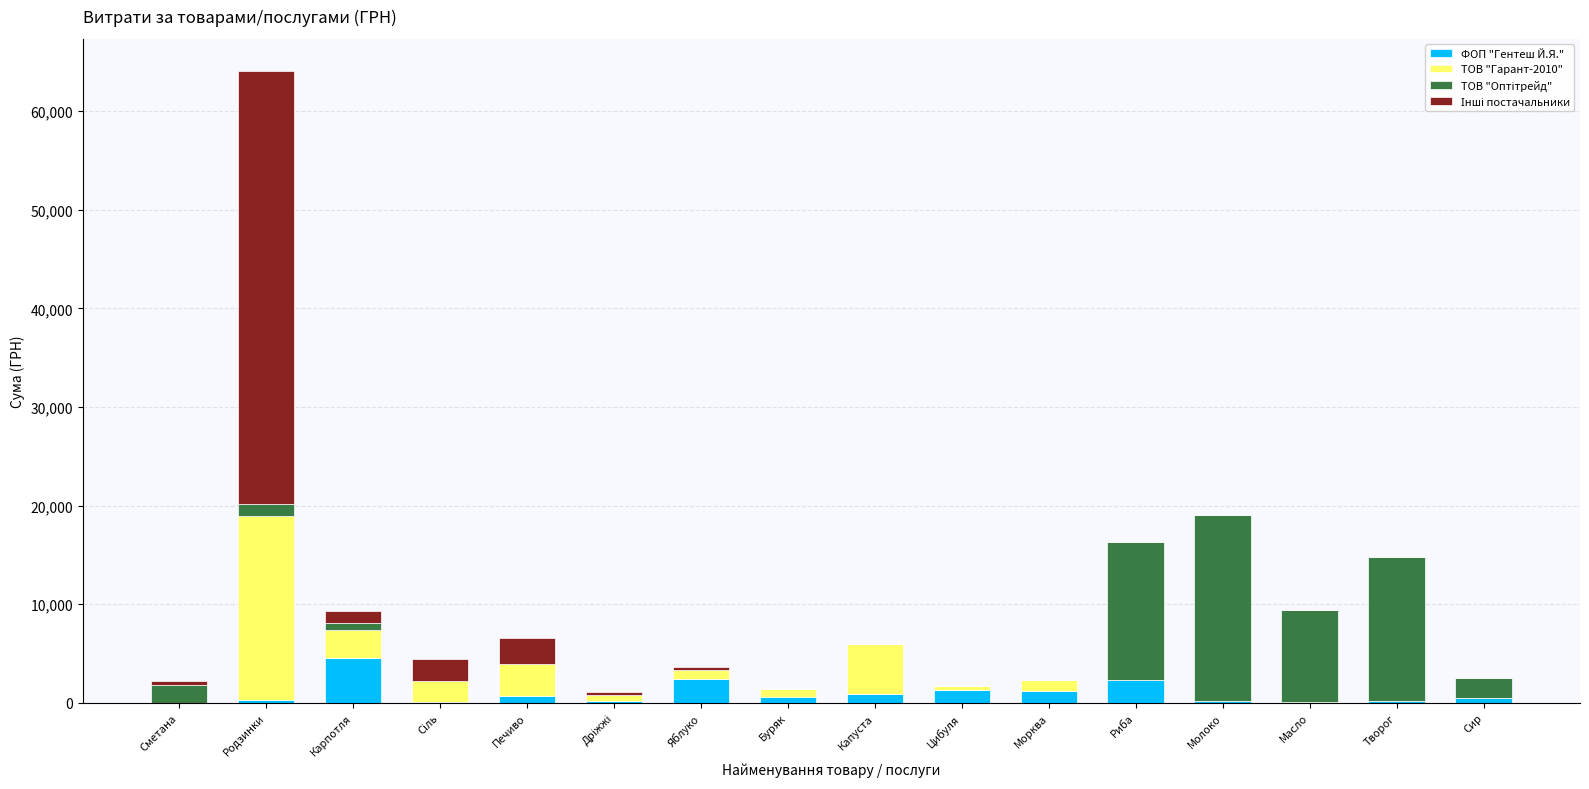

The value of ФОП "Гентеш Й.Я." at Риба is 2314.0. True or false?

True